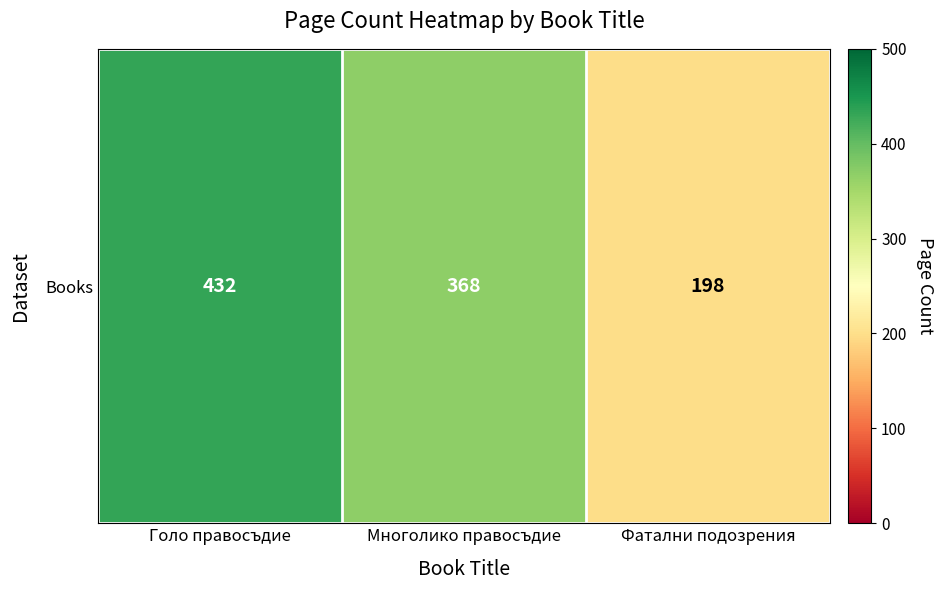

Which category has the lowest value across all series?

Фатални подозрения